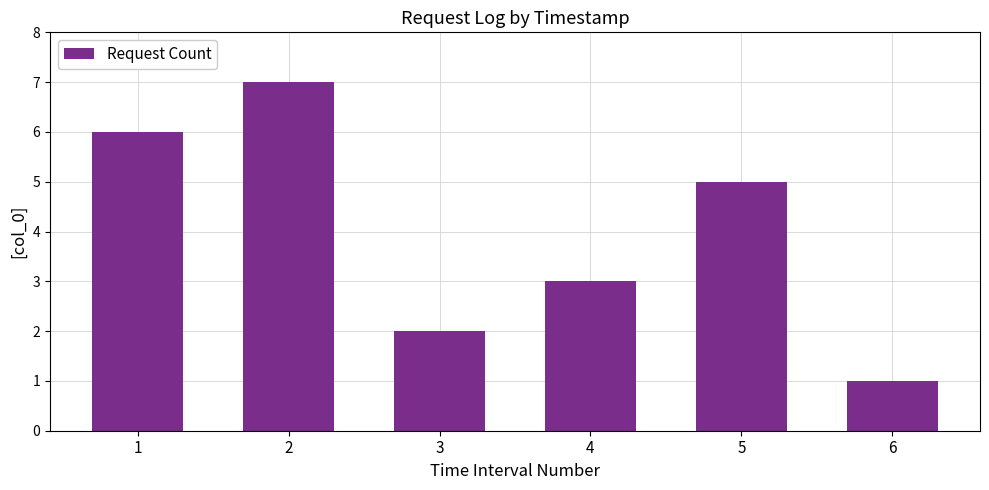

What is the sum of the values at 3 and 6?

3